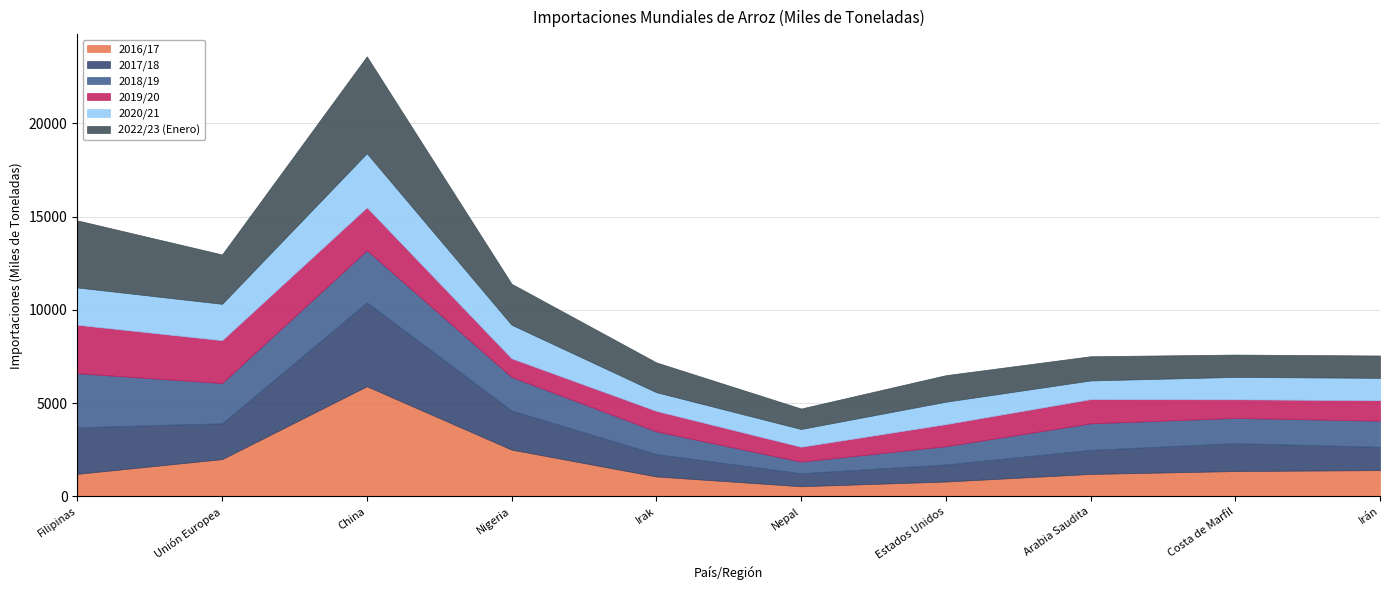

At which category does 2020/21 reach its first local valley?

Unión Europea